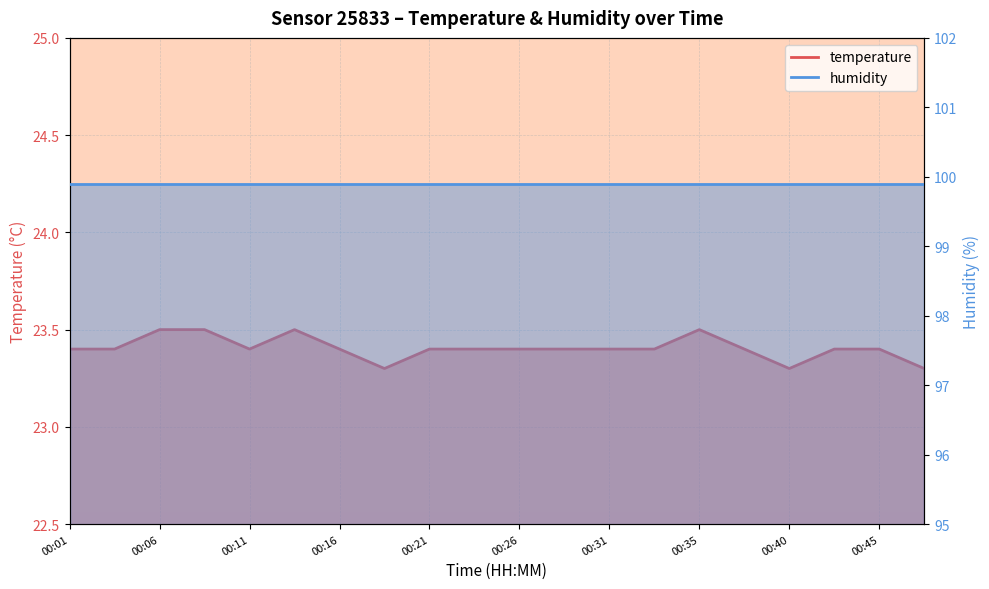

Where is the first local maximum?

00:14